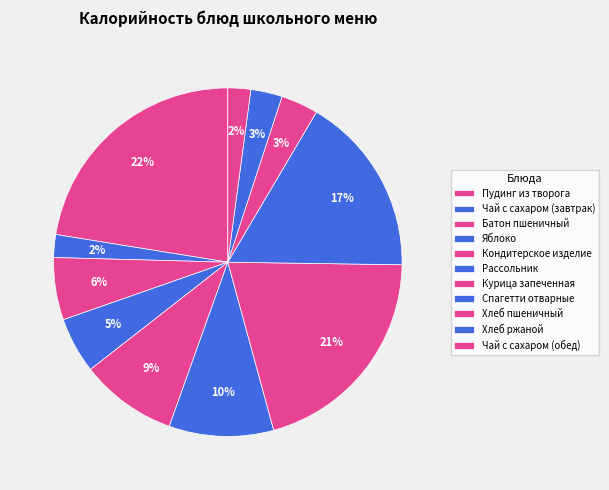

Does Рассольник represent more than half of the total?

No